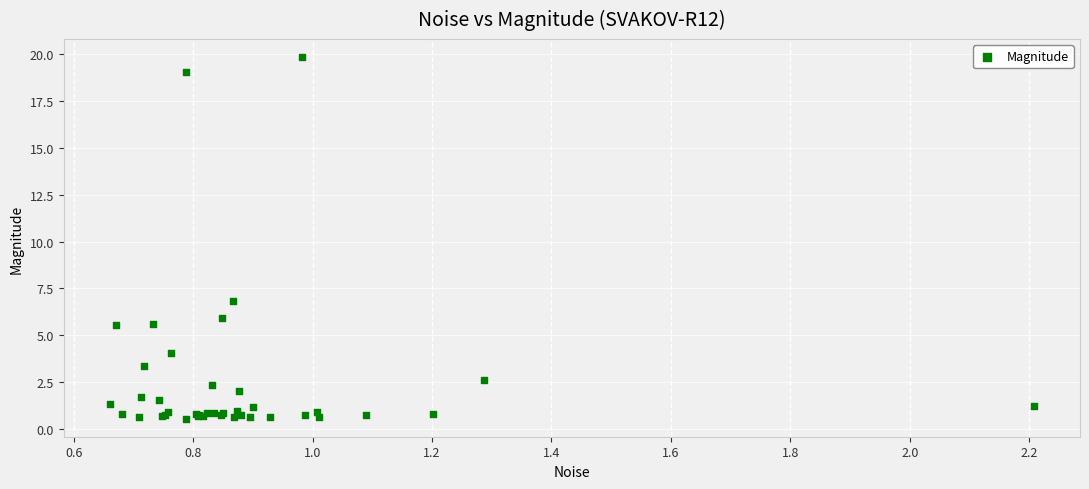

What Y value in the scatter plot is closest to 10?

6.8